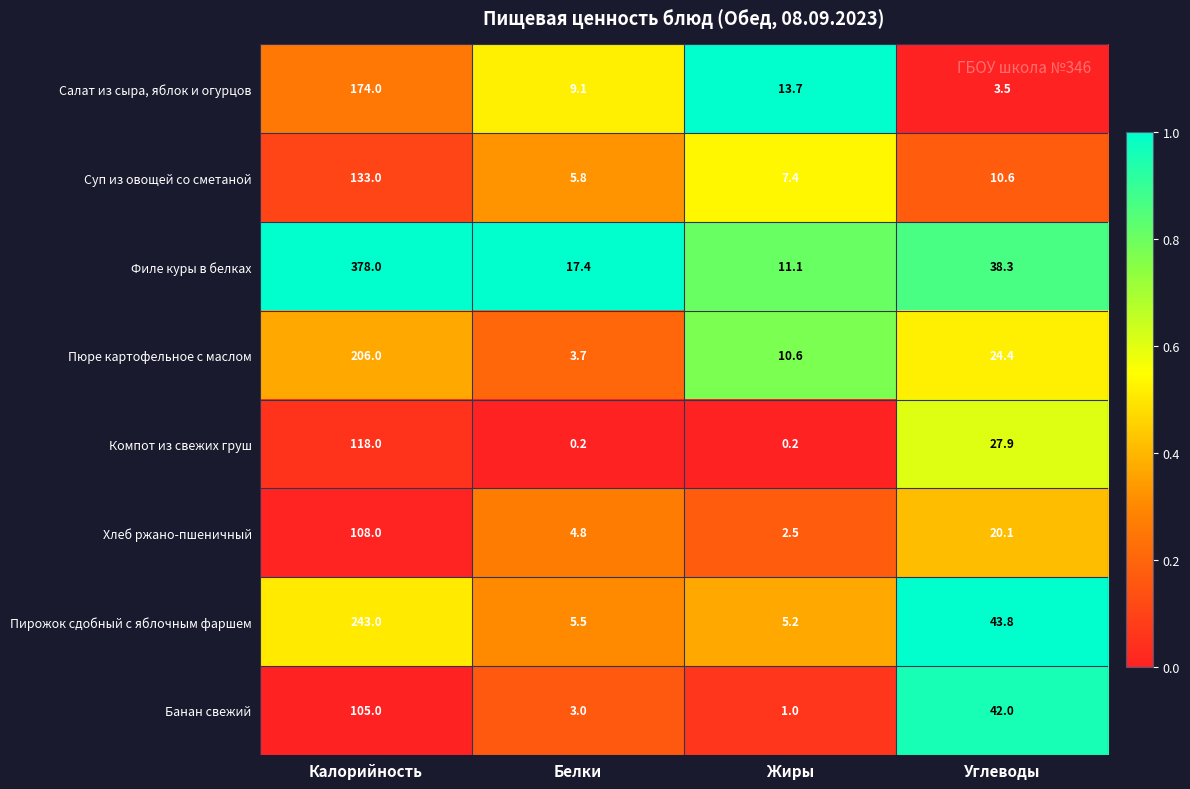

List the series in order of their peak value, lowest first.

Банан свежий, Хлеб ржано-пшеничный, Компот из свежих груш, Суп из овощей со сметаной, Салат из сыра, яблок и огурцов, Пюре картофельное с маслом, Пирожок сдобный с яблочным фаршем, Филе куры в белках